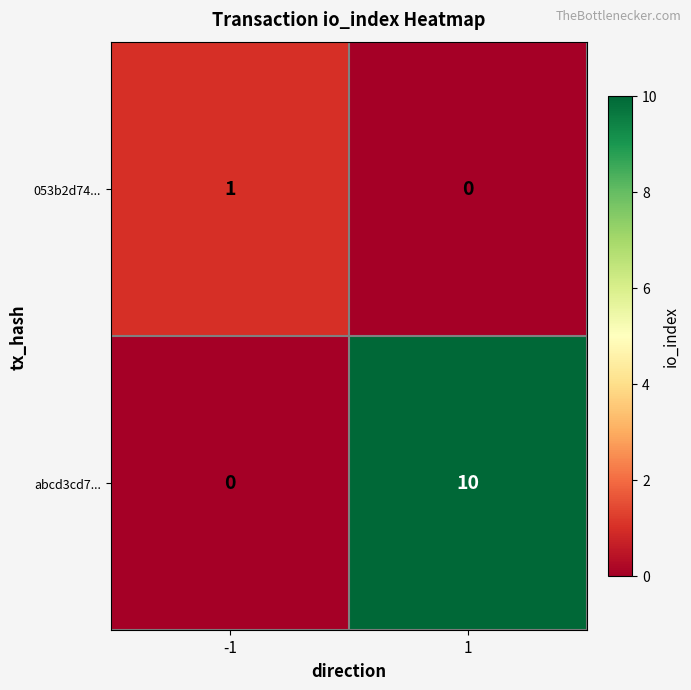

Which series has the largest range (max minus min)?

abcd3cd7...